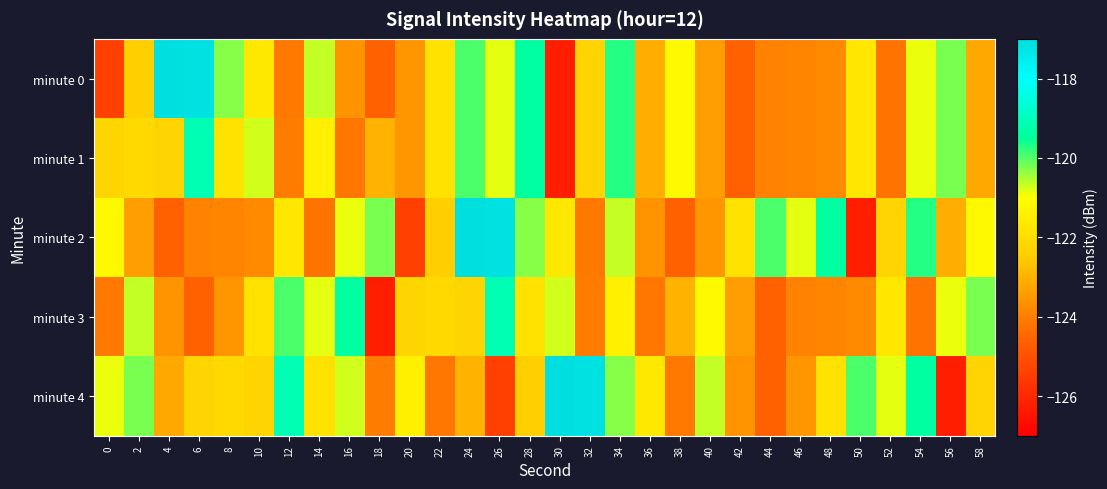

Rank the series at 42 from lowest to highest value.

minute 0, minute 1, minute 4, minute 3, minute 2